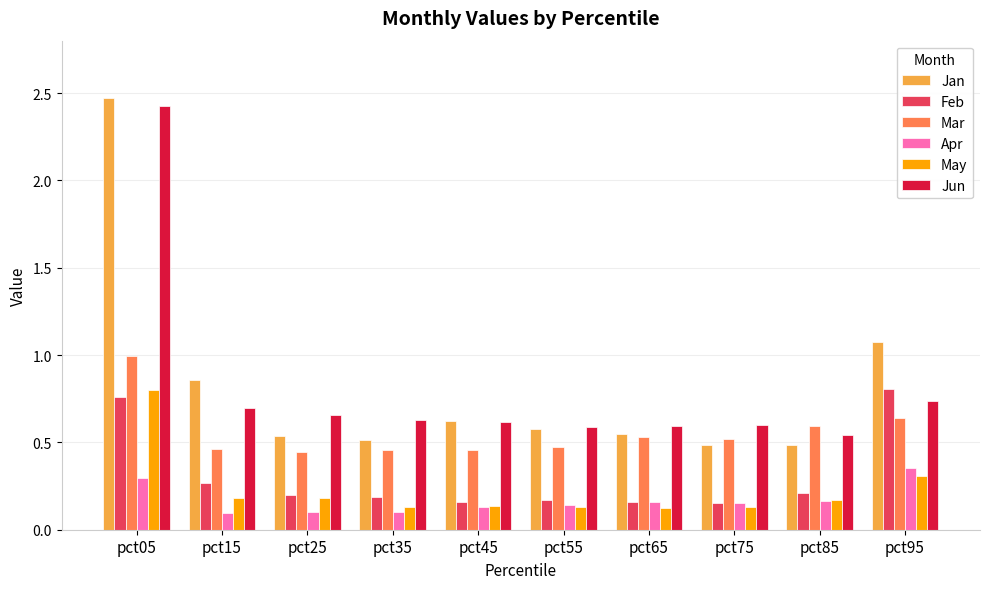

What is the sum of all Mar values?

5.6